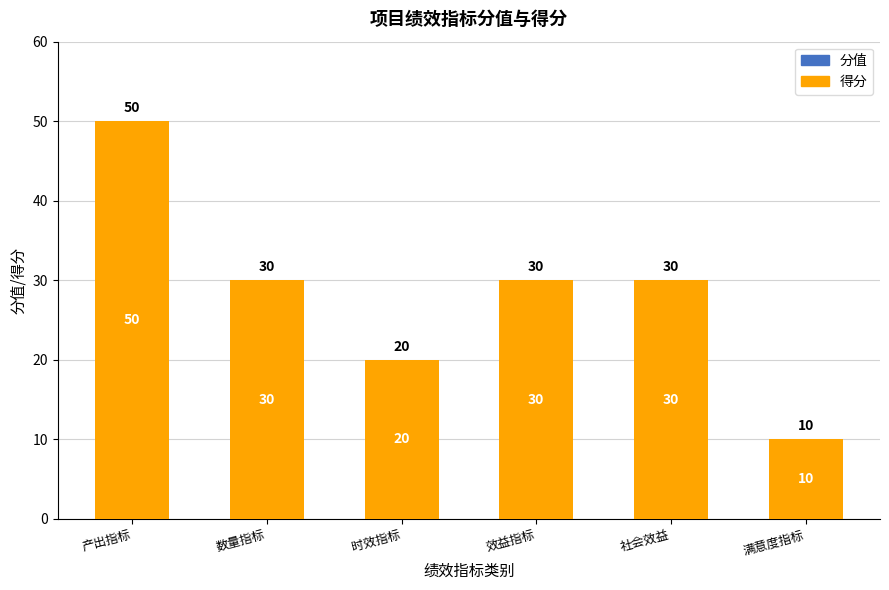

Where does the data first go above 30?

产出指标